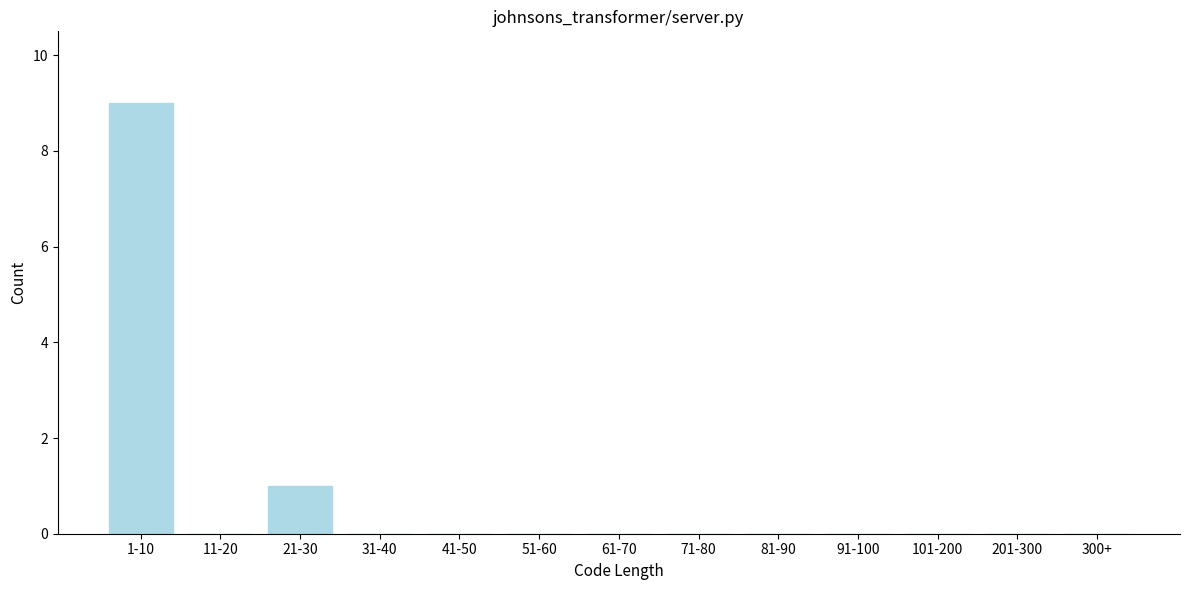

Reading left to right, extract all data points from this chart.

1-10=9	11-20=0	21-30=1	31-40=0	41-50=0	51-60=0	61-70=0	71-80=0	81-90=0	91-100=0	101-200=0	201-300=0	300+=0